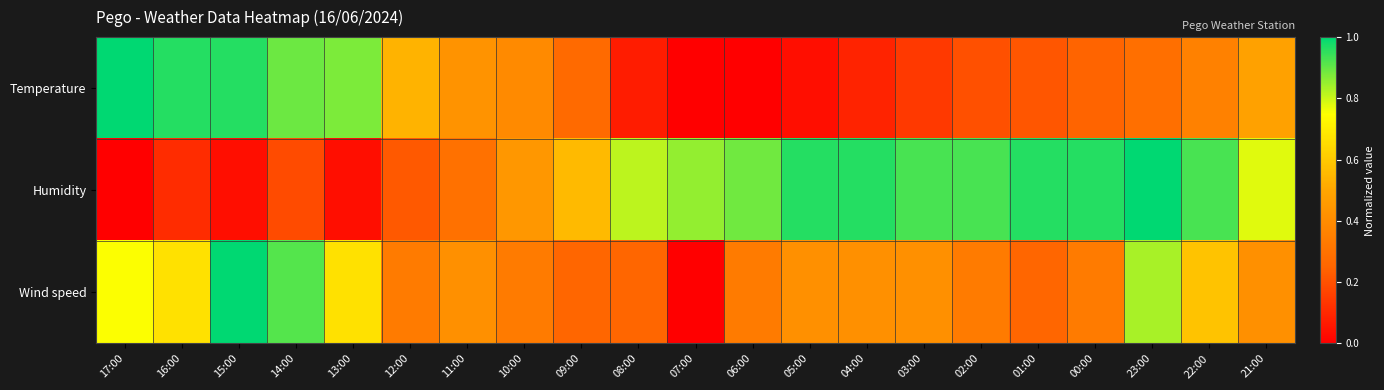

Reading right to left, extract all data points from this chart.

Temperature: 21:00=0.5	22:00=0.4	23:00=0.3	00:00=0.2	01:00=0.2	02:00=0.2	03:00=0.1	04:00=0.1	05:00=0.0	06:00=0.0	07:00=0.0	08:00=0.1	09:00=0.3	10:00=0.4	11:00=0.4	12:00=0.5	13:00=0.9	14:00=0.9	15:00=1.0	16:00=1.0	17:00=1.0
Humidity: 21:00=0.8	22:00=0.9	23:00=1.0	00:00=1.0	01:00=1.0	02:00=0.9	03:00=0.9	04:00=1.0	05:00=1.0	06:00=0.9	07:00=0.9	08:00=0.8	09:00=0.6	10:00=0.4	11:00=0.3	12:00=0.2	13:00=0.0	14:00=0.2	15:00=0.0	16:00=0.1	17:00=0.0
Wind speed: 21:00=0.4	22:00=0.6	23:00=0.8	00:00=0.3	01:00=0.2	02:00=0.3	03:00=0.4	04:00=0.4	05:00=0.4	06:00=0.3	07:00=0.0	08:00=0.2	09:00=0.2	10:00=0.3	11:00=0.4	12:00=0.3	13:00=0.7	14:00=0.9	15:00=1.0	16:00=0.7	17:00=0.8